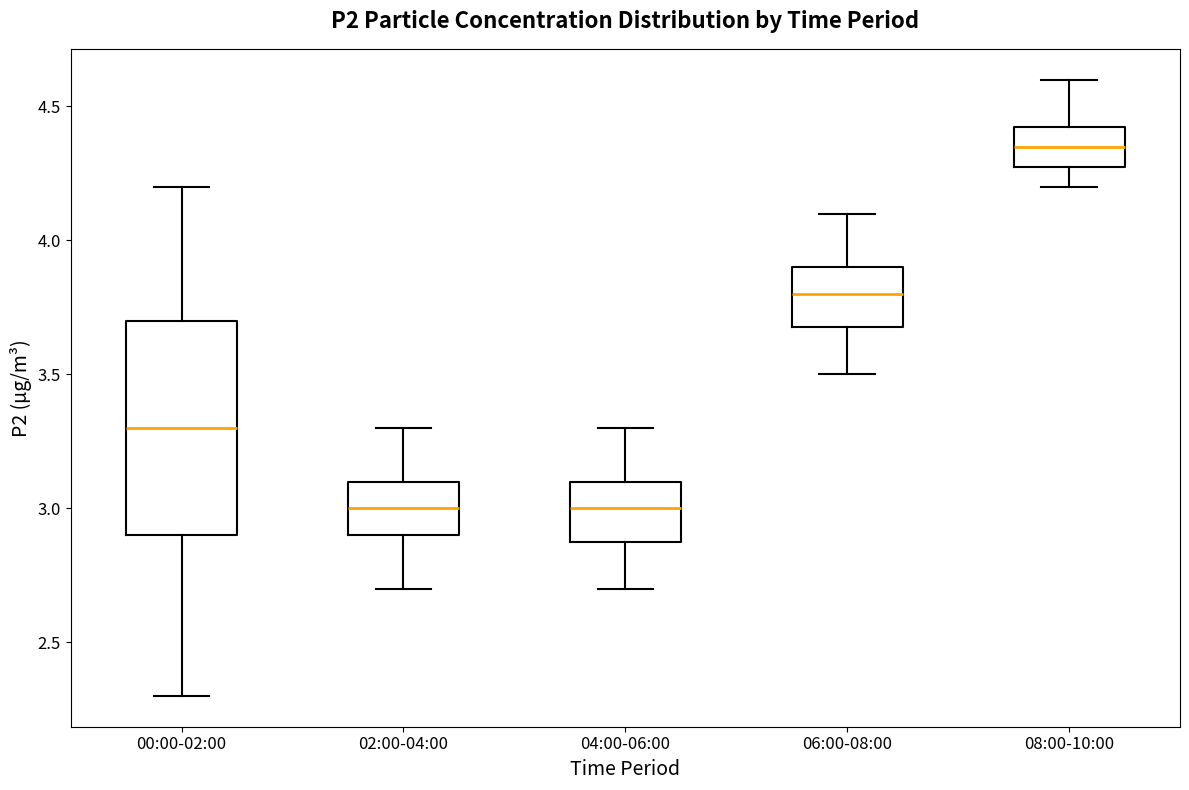

Which box has the highest median line?

08:00-10:00